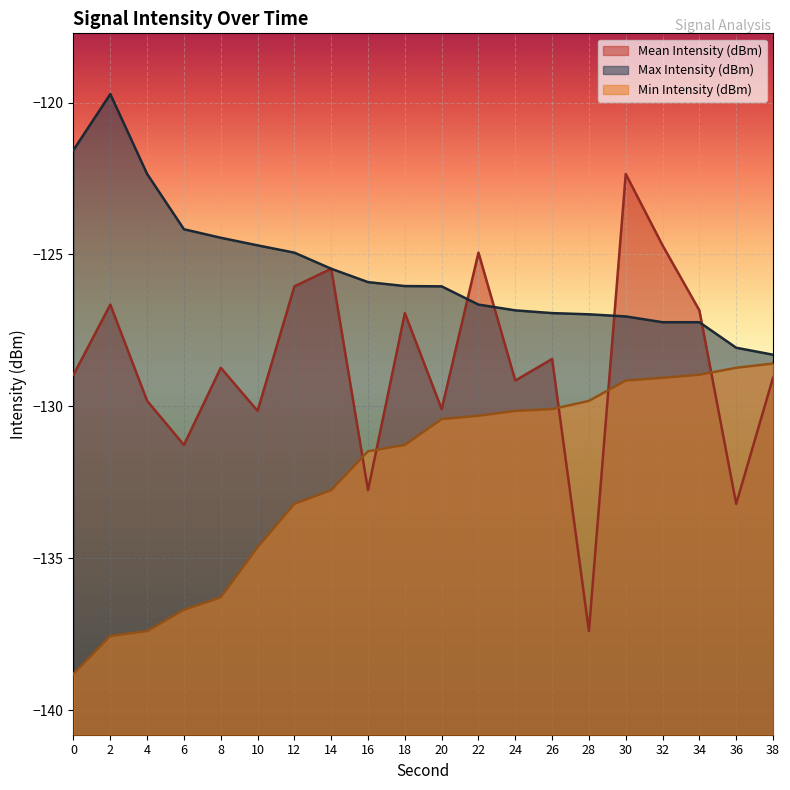

True or false: Mean Intensity (dBm) and Min Intensity (dBm) cross at least once.

True